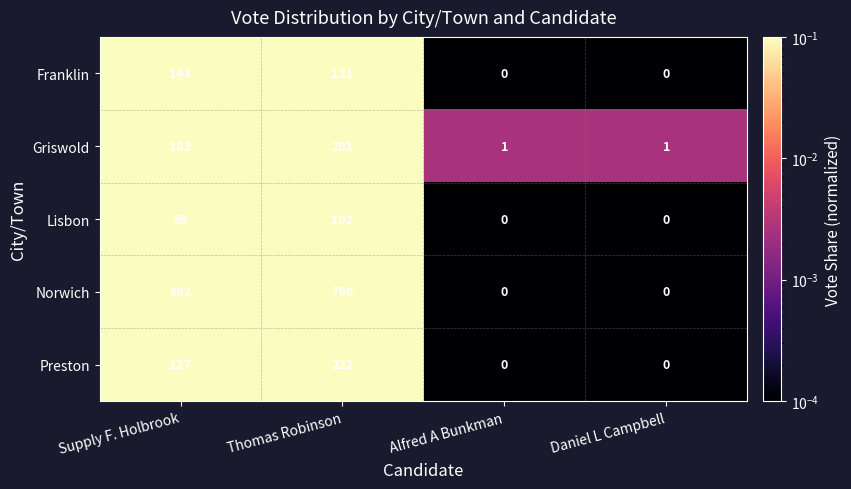

At how many categories does at least one series exceed 0?

4